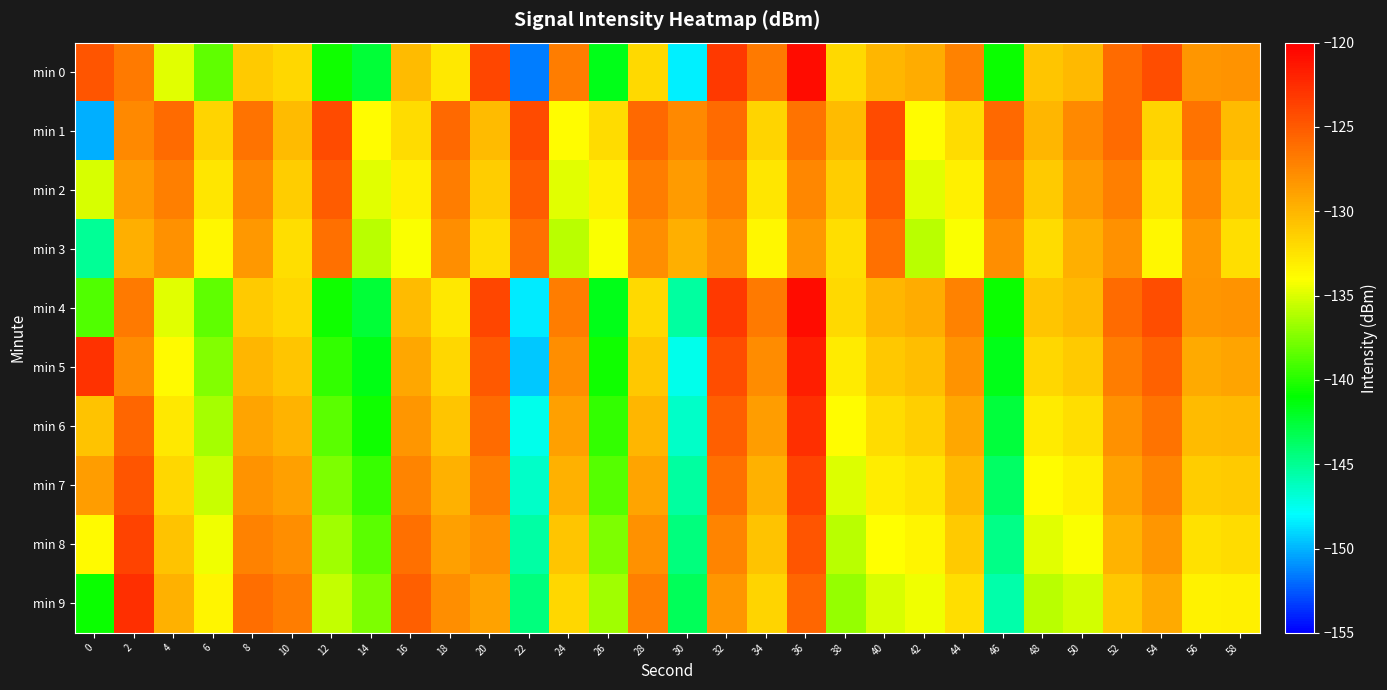

Which has a higher value, 48 or 26?

48